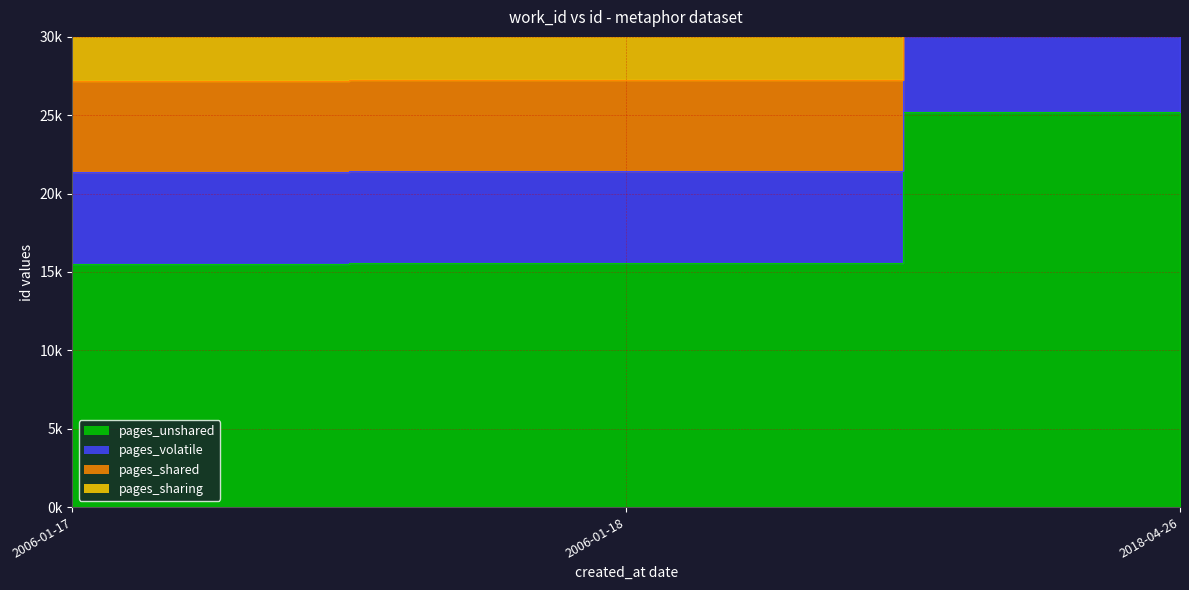

Which label corresponds to the smallest value in the chart?

2006-01-17